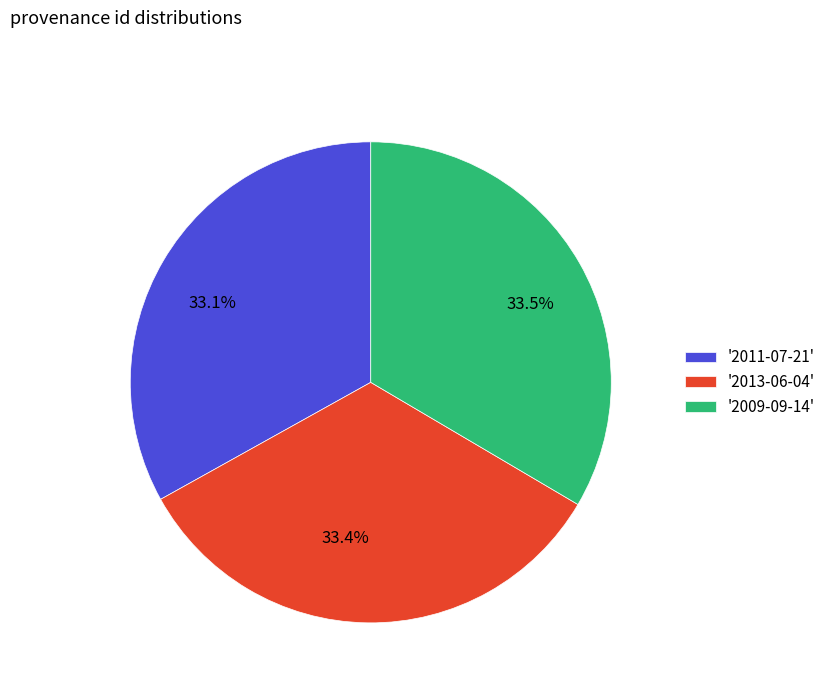

Is there any slice that represents more than half of the pie?

No